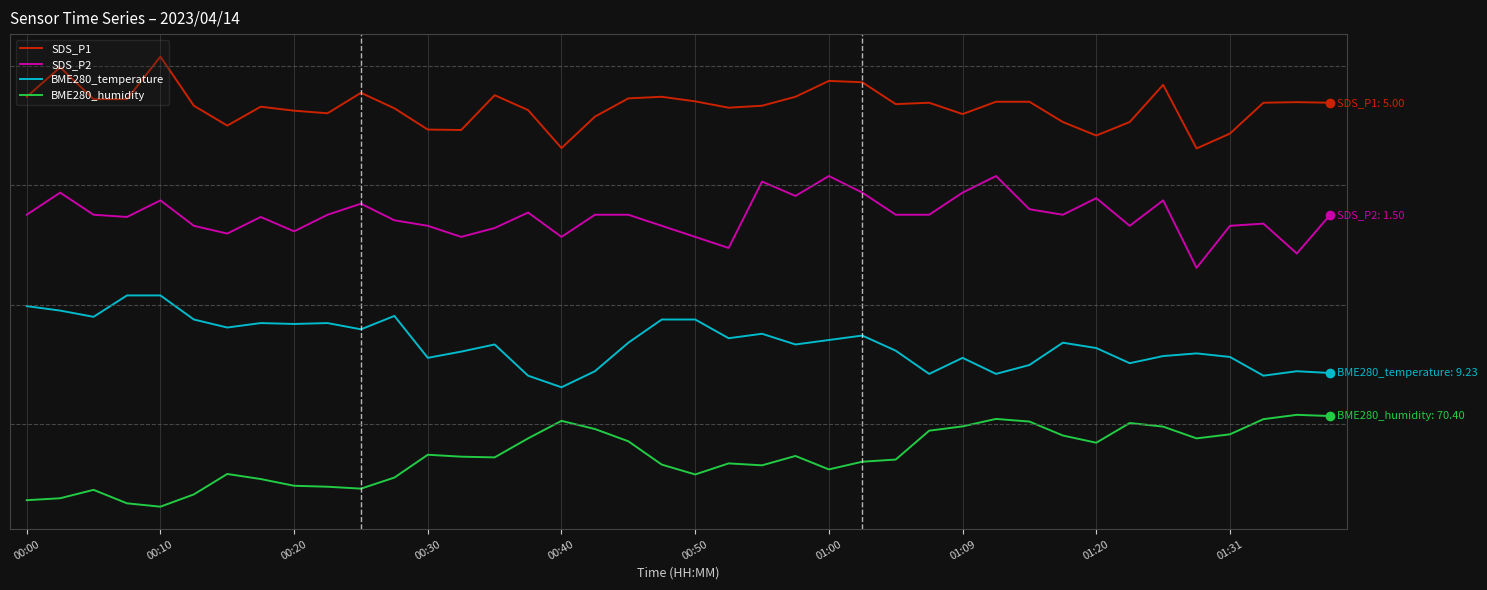

What are all the series names shown in the legend?

SDS_P1, SDS_P2, BME280_temperature, BME280_humidity